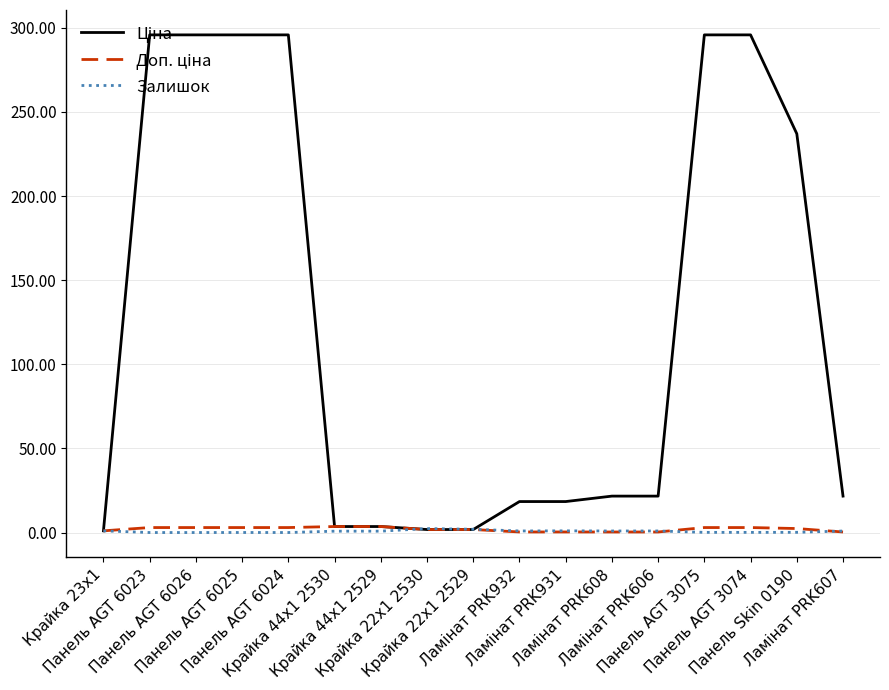

How many lines are shown in the chart?

3